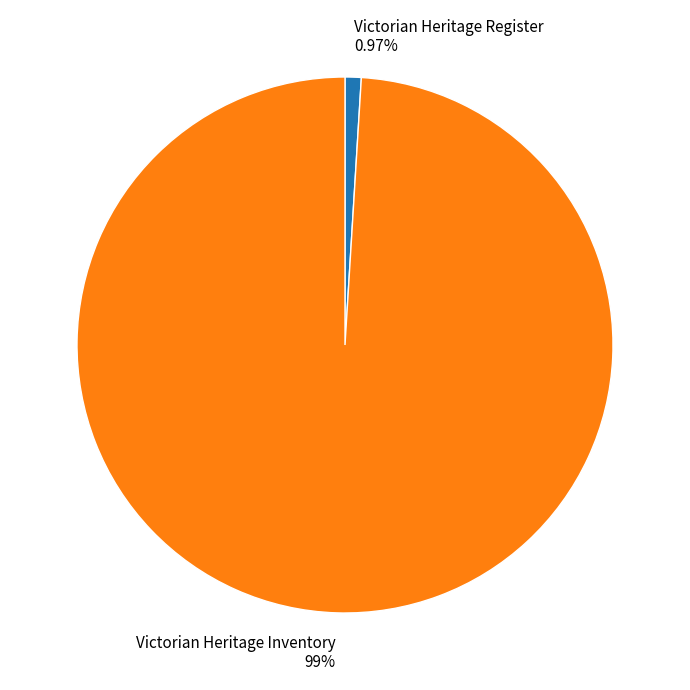

Which slice is the smallest?

Victorian Heritage Register